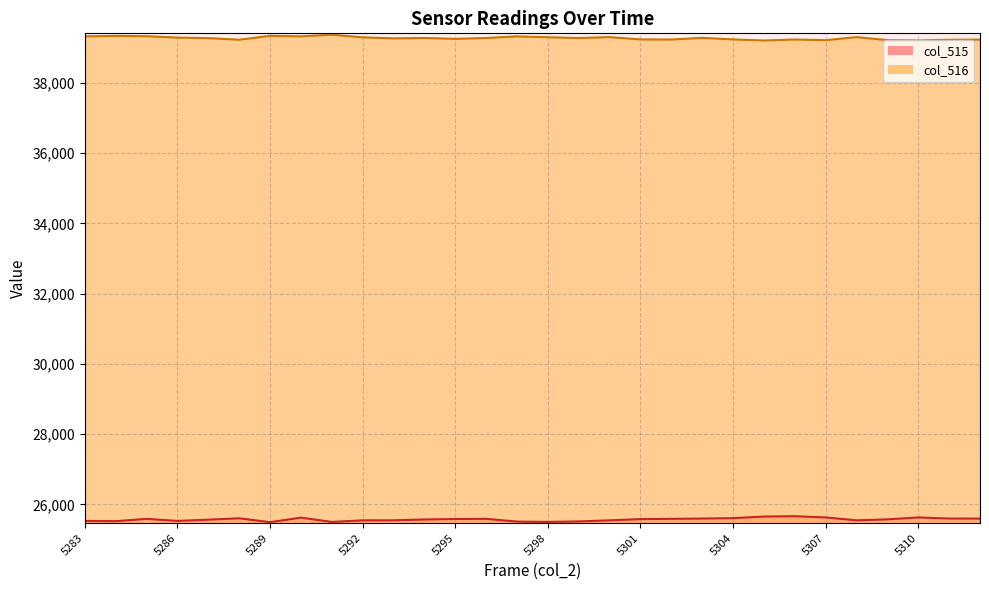

True or false: col_515 and col_516 intersect in this chart.

False